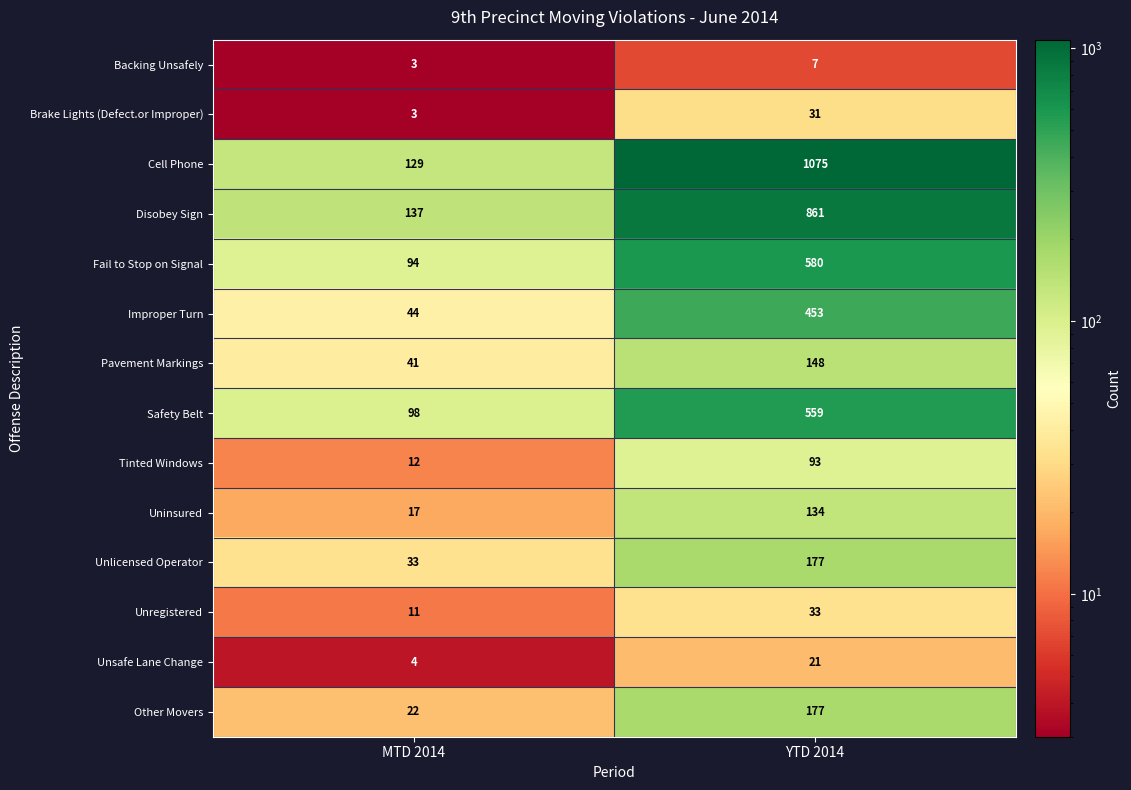

List the labels in order of Brake Lights (Defect.or Improper) value, smallest first.

MTD 2014, YTD 2014